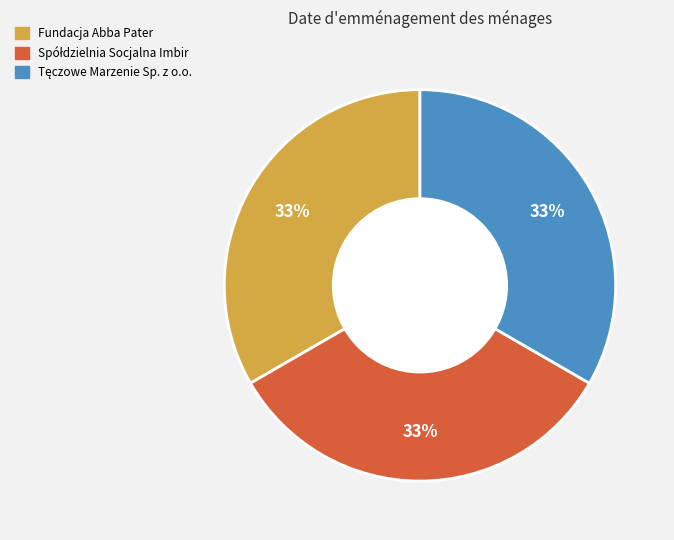

Is it true that Fundacja Abba Pater is 41% of the pie?

False